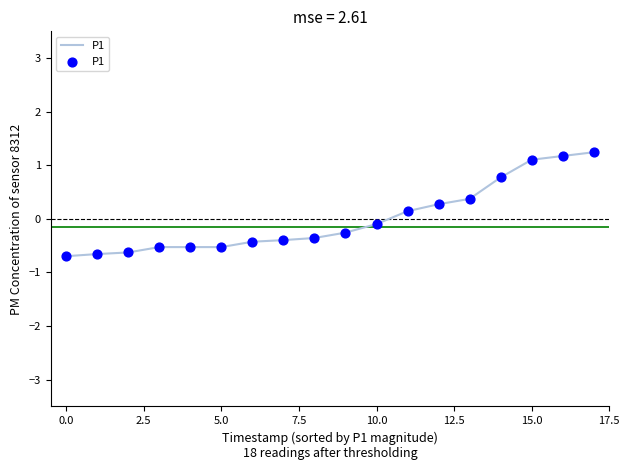

What is the smallest value displayed?

-0.7